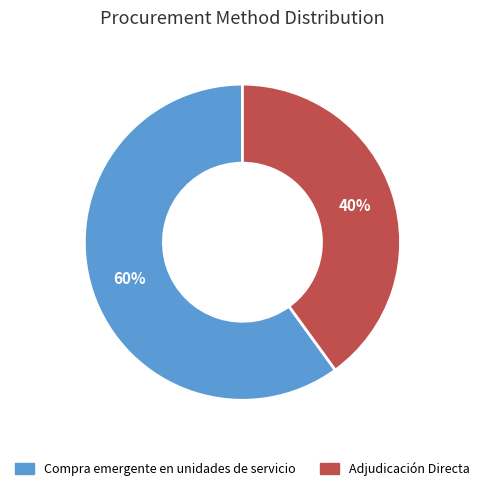

To the nearest percent, what is the difference between the Compra emergente en unidades de servicio and Adjudicación Directa slice percentages?

20%